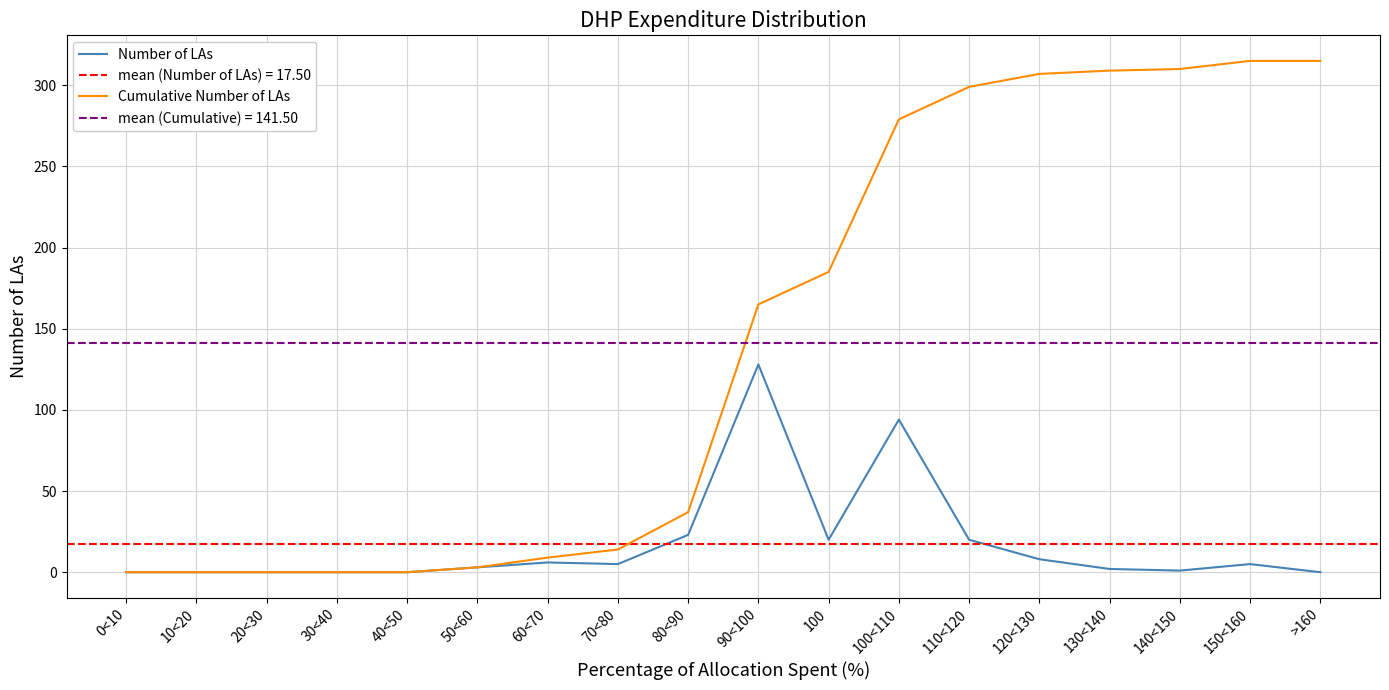

True or false: Number of LAs and Cumulative Number of LAs intersect in this chart.

False